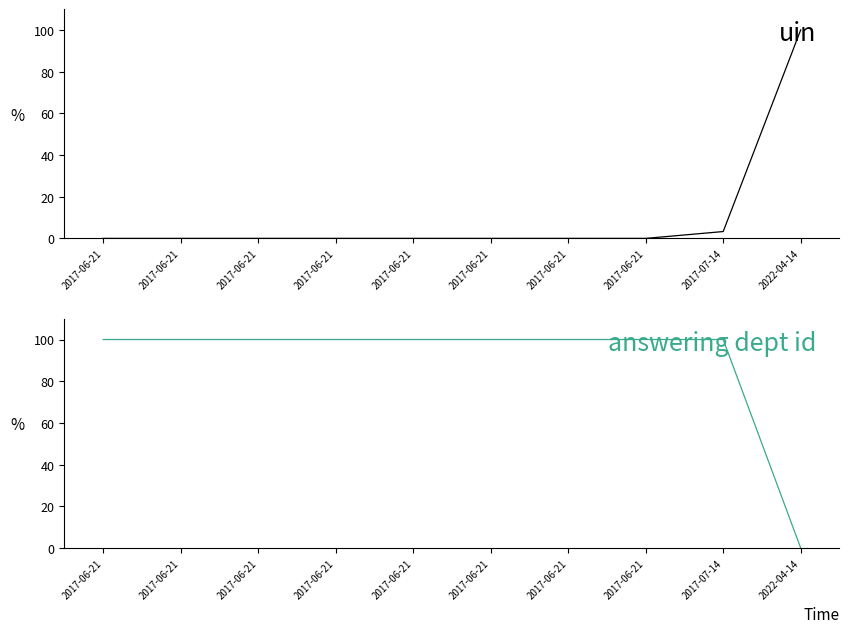

Rank the series at 2017-06-21 from lowest to highest value.

uin, answering dept id